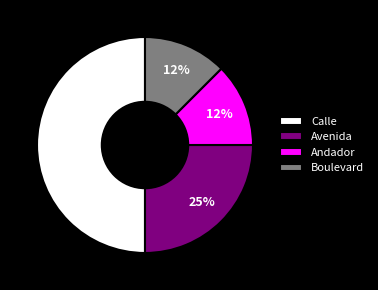

To the nearest percent, what percentage of the pie is Avenida?

25%